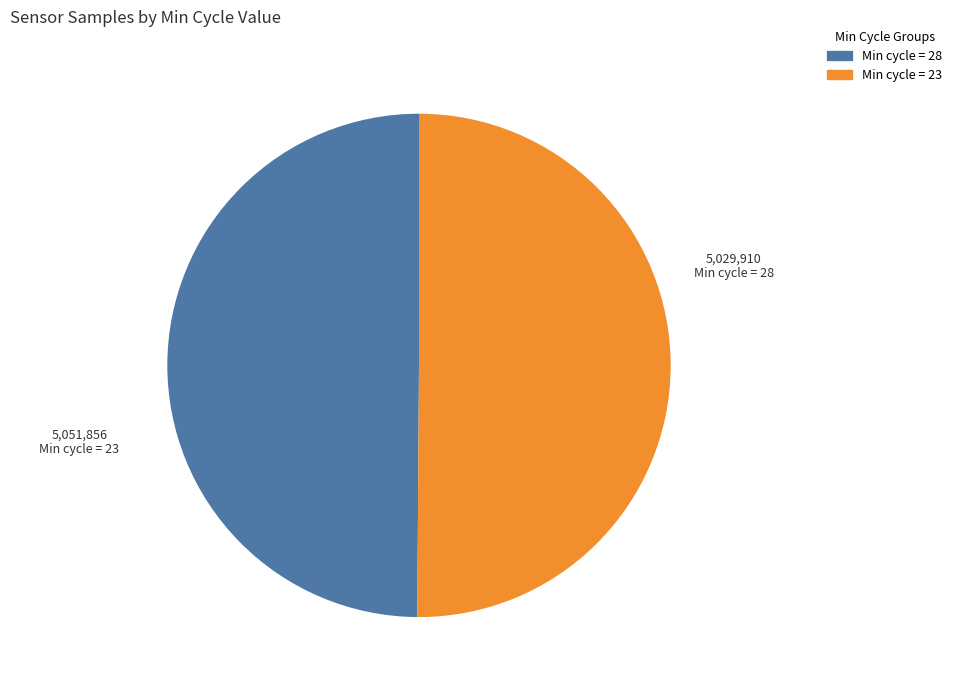

What is the ratio of the value at Min cycle = 28 to the value at Min cycle = 23?

1.0